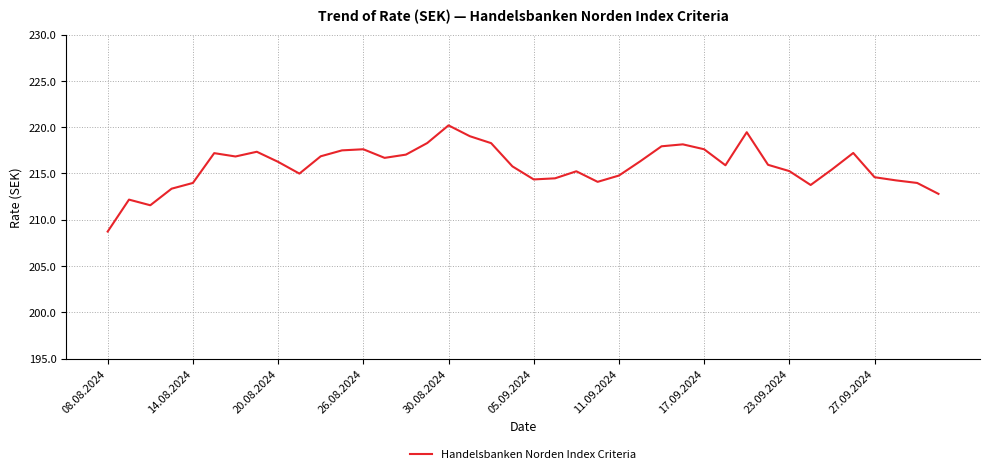

What is the difference between the maximum and minimum values?

11.5